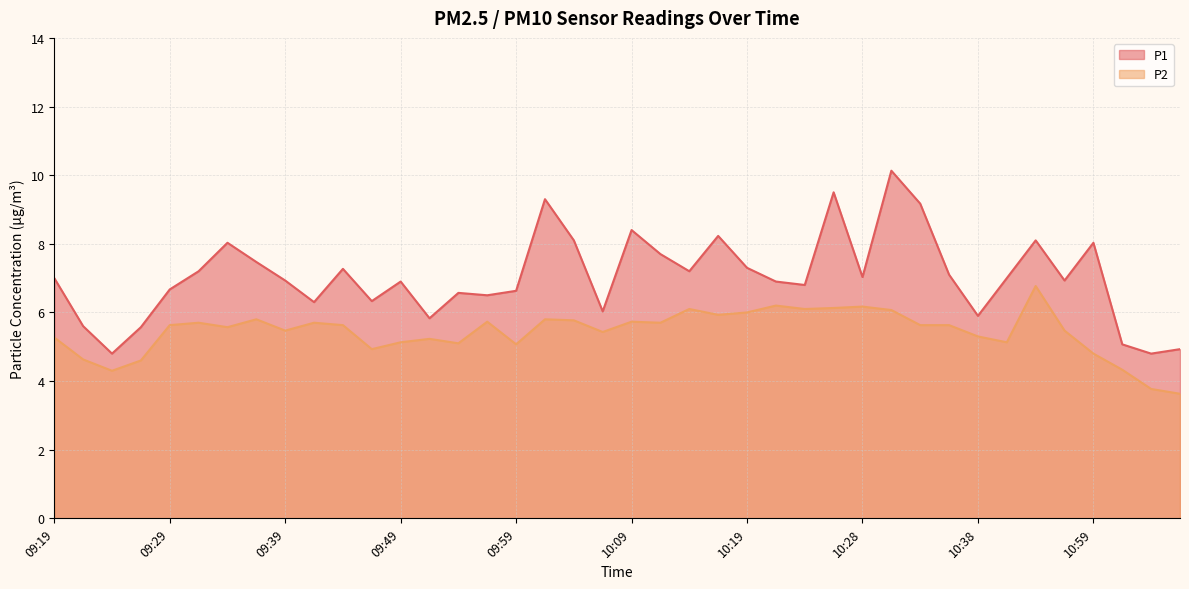

What is the average value of the P1 series?

7.0